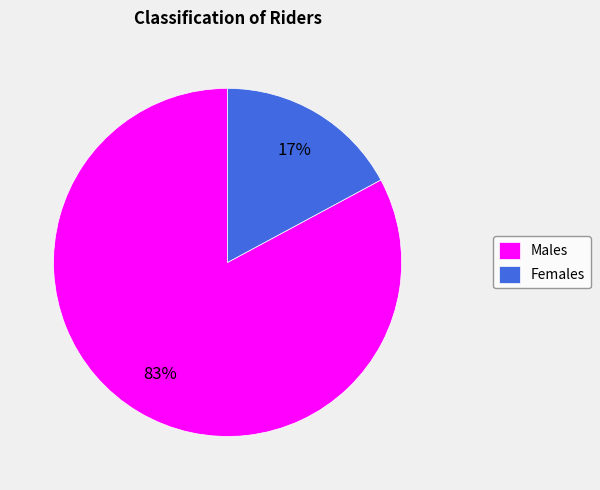

What is the smallest slice in the pie chart?

Females